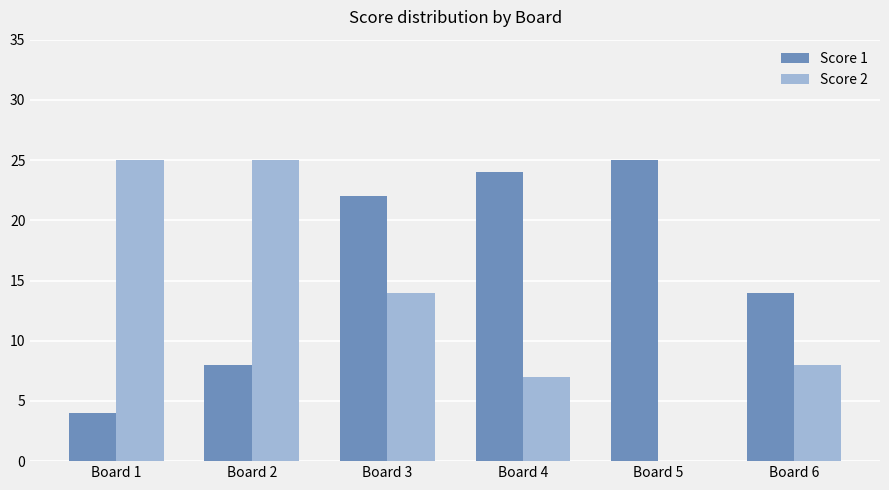

What are all the series names shown in the legend?

Score 1, Score 2